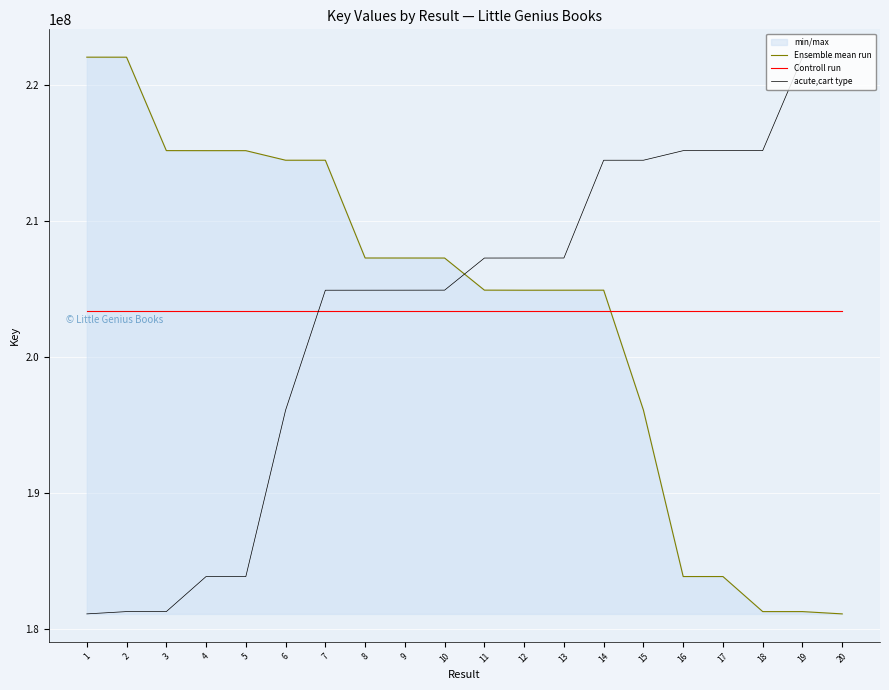

Which category has the lowest value across all series?

20